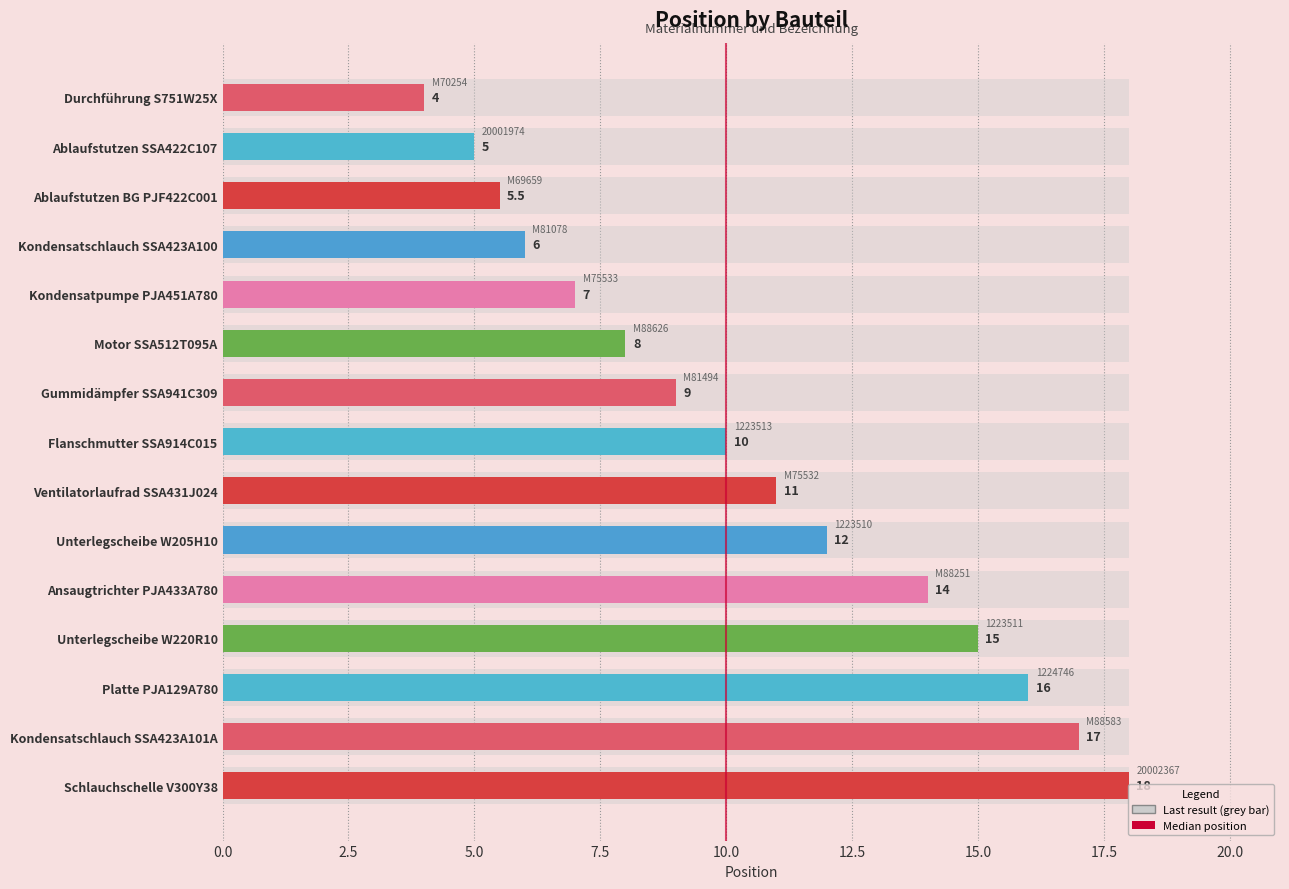

Where does the data first go above 10?

Ventilatorlaufrad SSA431J024